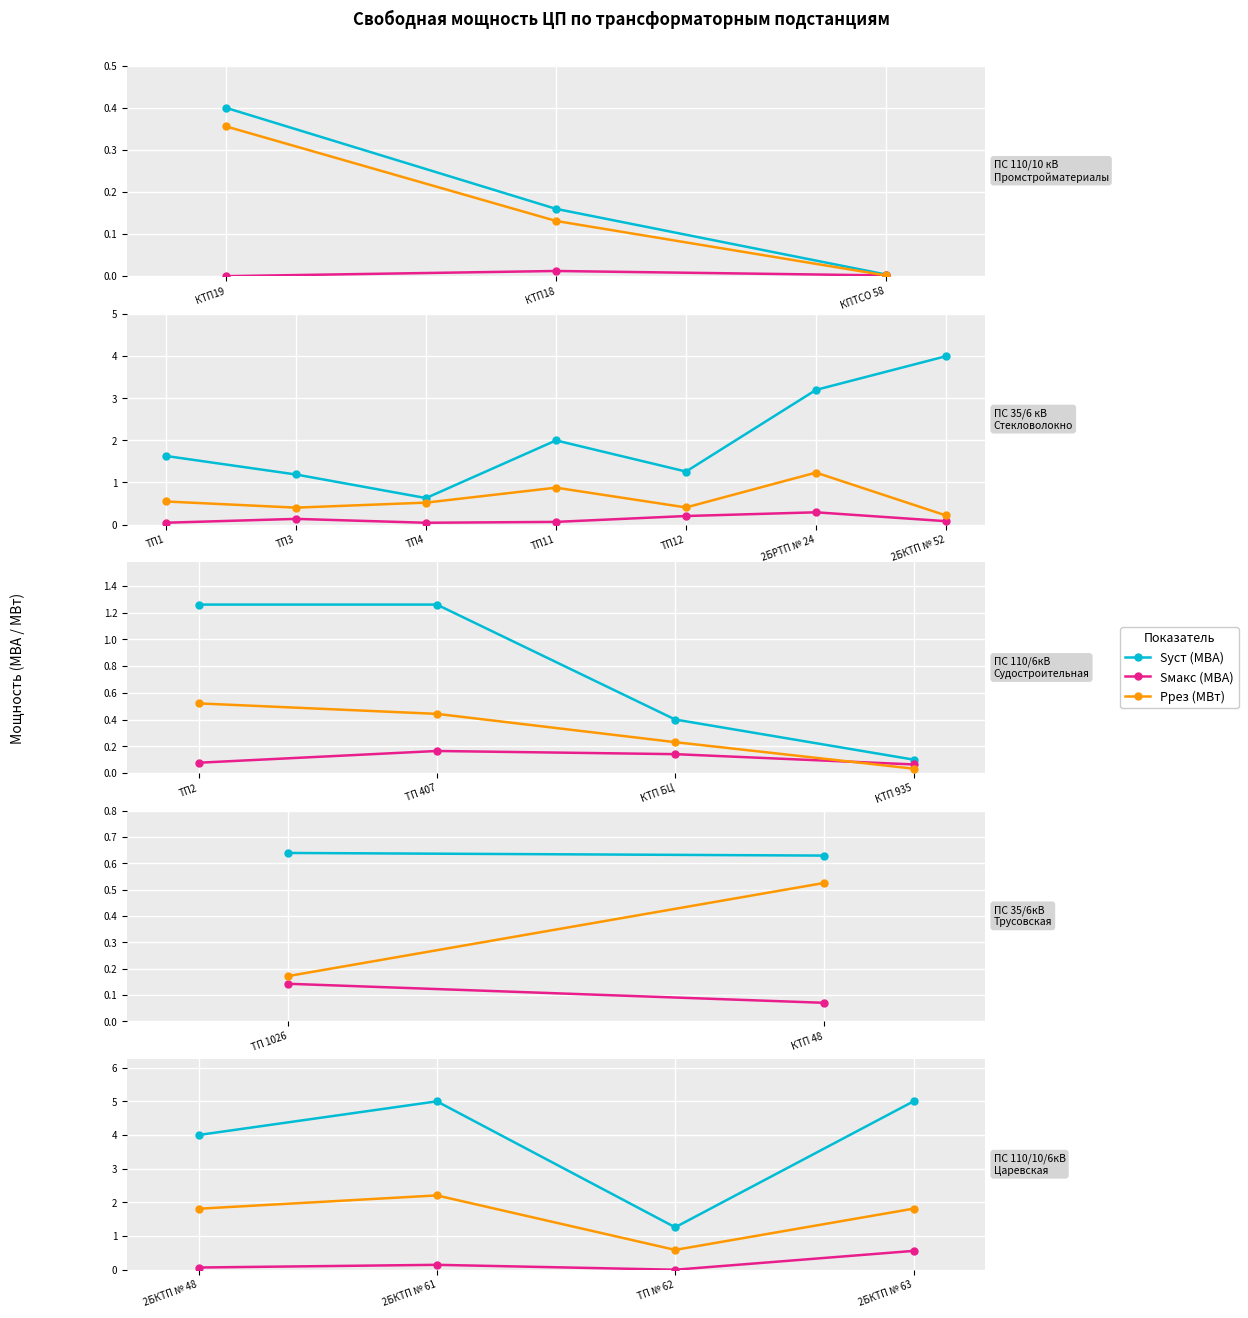

The value of Sмакс (МВА) at 2БКТП № 63 is 0.6. True or false?

True